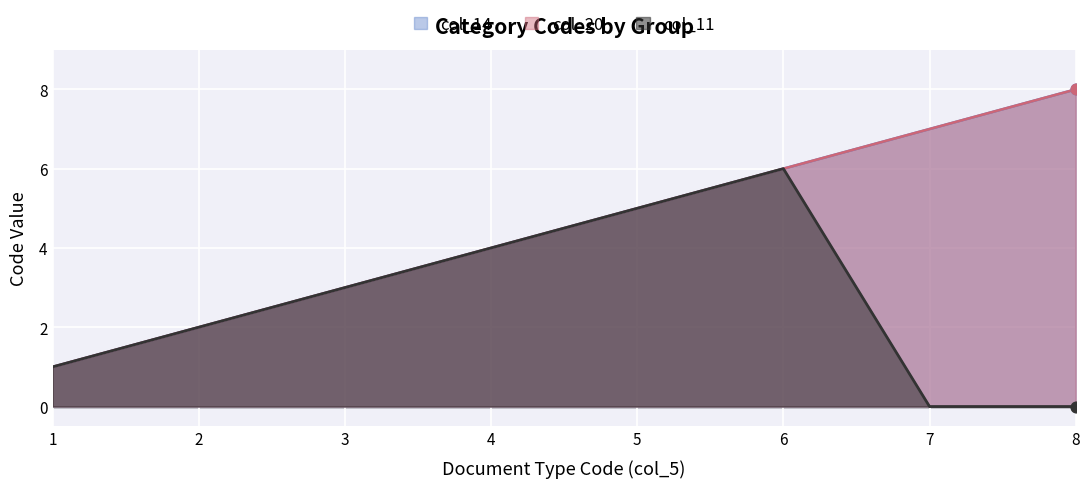

Which series contains the highest Y value?

col_14